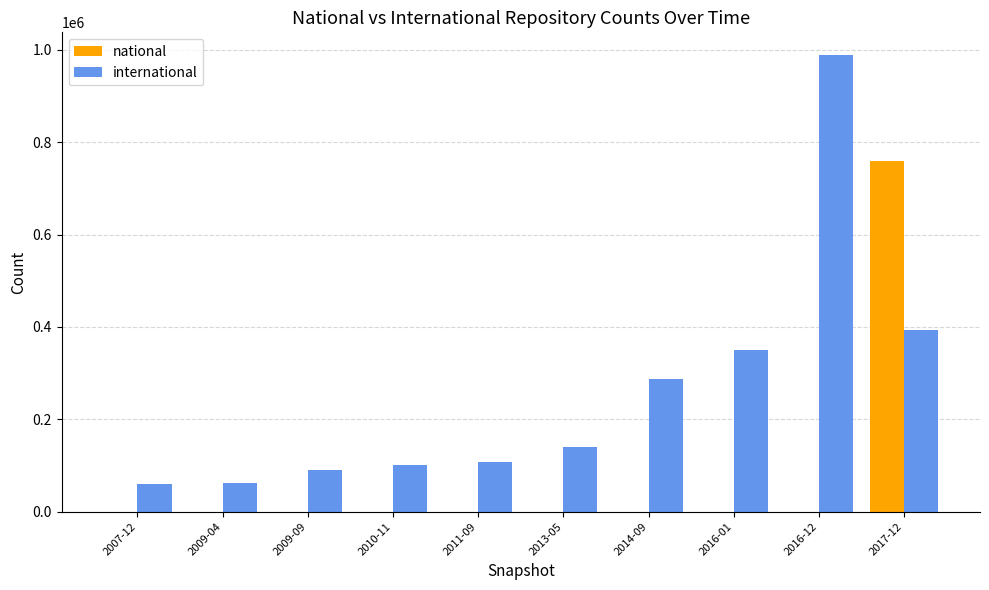

The value of national at 2011-09 is 0. True or false?

True